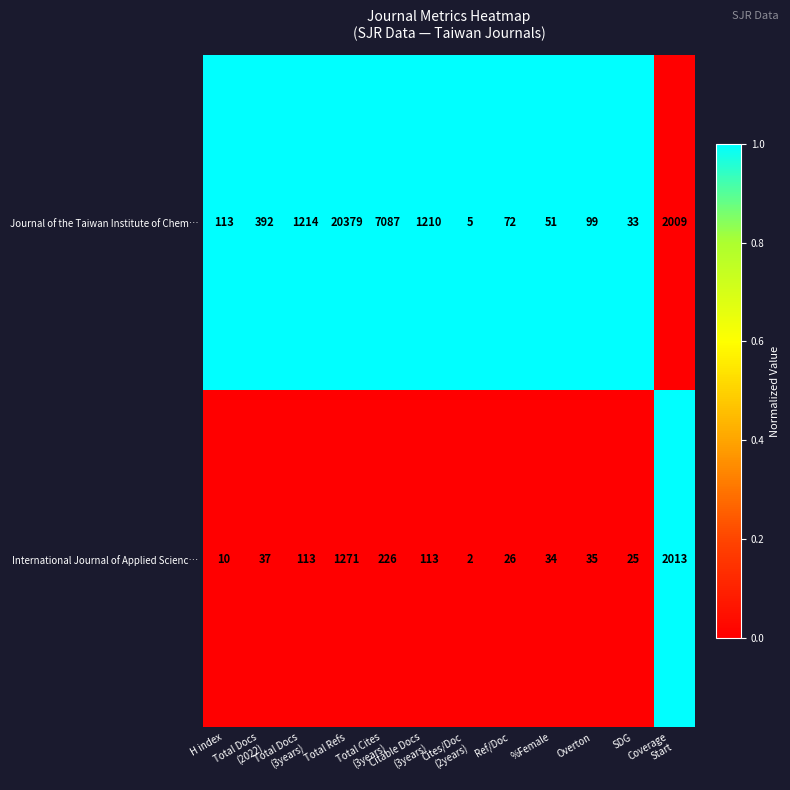

What is the sum of all Journal of the Taiwan Institute of Chem… values?

32664